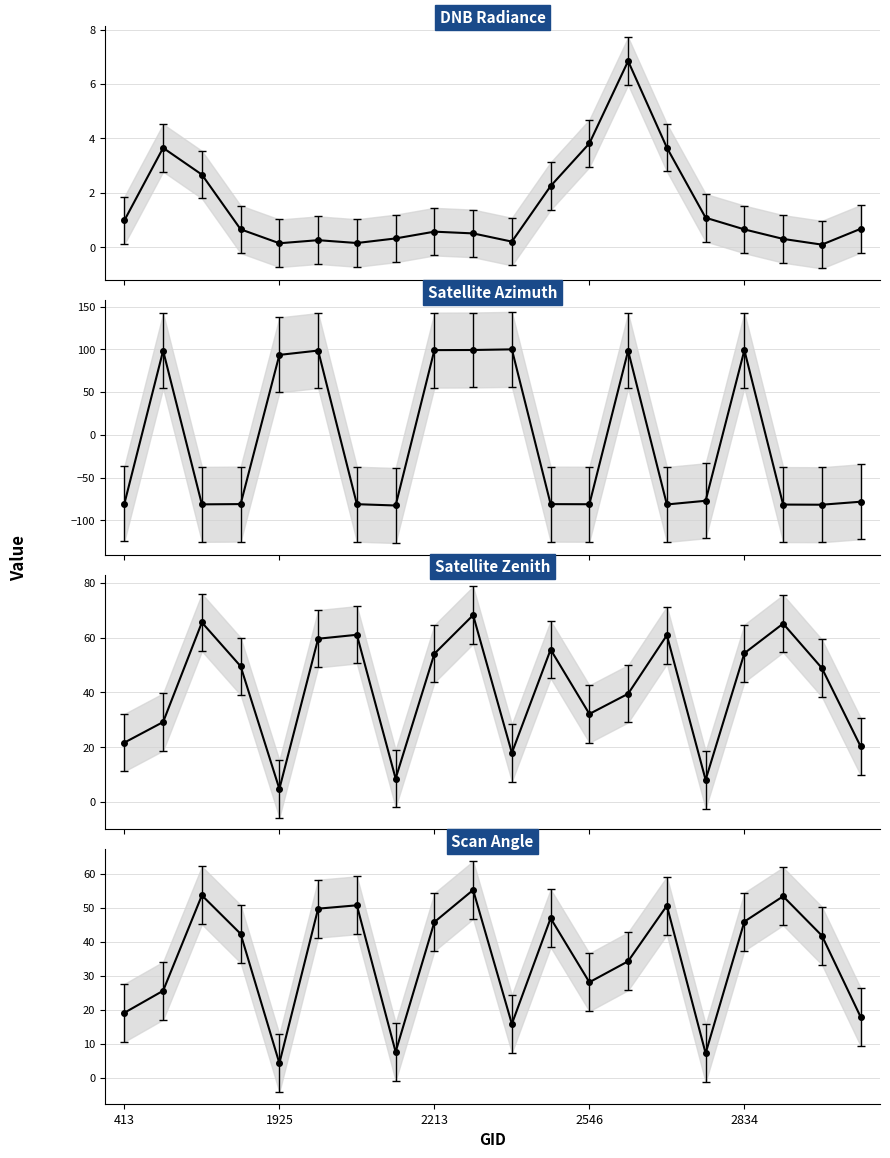

True or false: dnbrad and scan_angle cross at least once.

False